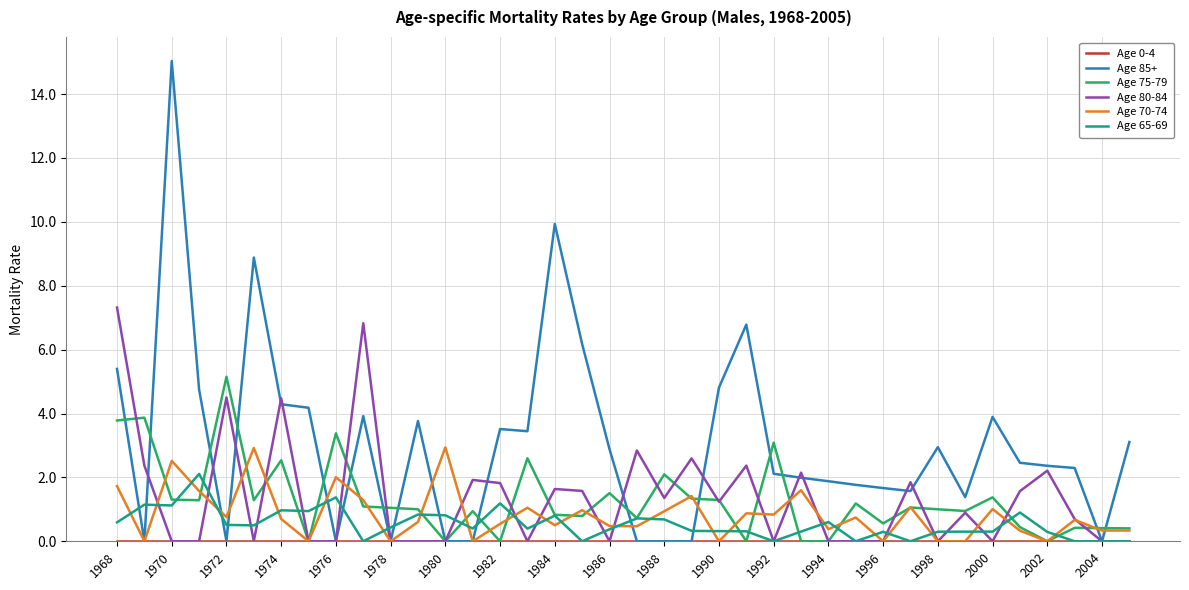

Does the chart have visible grid lines?

Yes